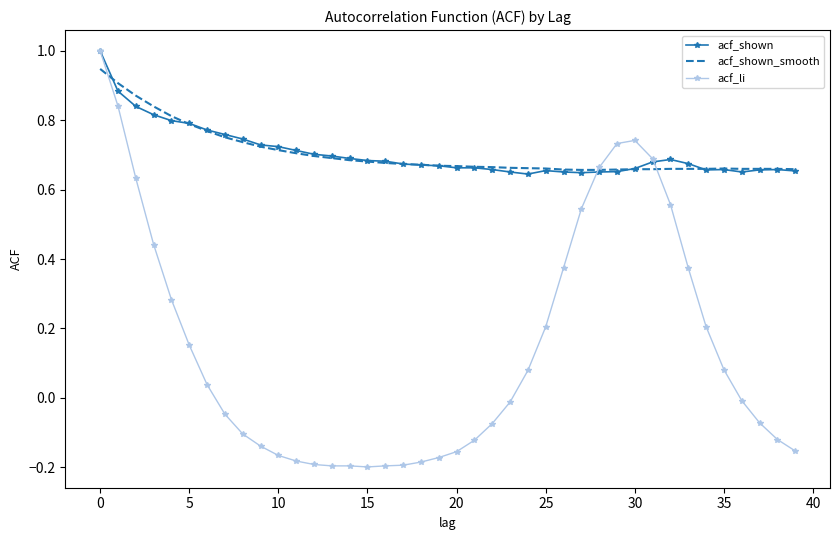

Which series has the widest spread of values?

acf_li